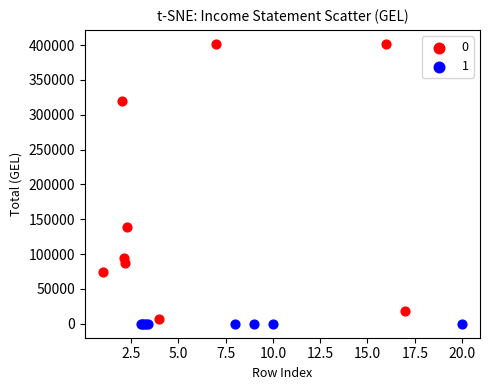

What are all the series names shown in the legend?

0, 1